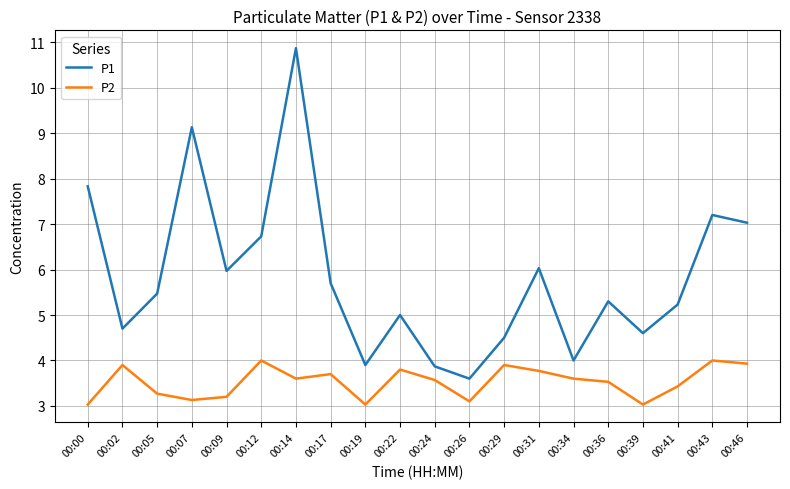

True or false: P2 and P1 intersect in this chart.

False